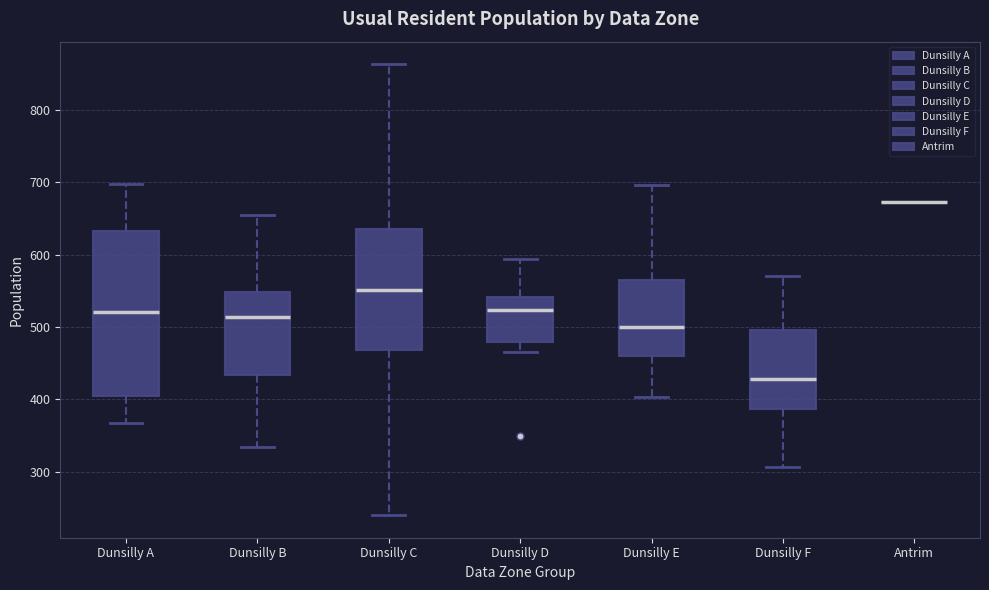

Reading left to right, read every box against the y-axis: the position of its median line, the range the box covers, and the ends of its whiskers. The values are not printed on the chart, so give them approximately, as read against the axis.

Dunsilly A: median 520, box 400 to 630, whiskers 370 to 700
Dunsilly B: median 510, box 430 to 550, whiskers 330 to 650
Dunsilly C: median 550, box 470 to 640, whiskers 240 to 860
Dunsilly D: median 520, box 480 to 540, whiskers 470 to 590
Dunsilly E: median 500, box 460 to 560, whiskers 400 to 700
Dunsilly F: median 430, box 390 to 500, whiskers 310 to 570
Antrim: box collapsed to a line at 670, whiskers 670 to 670